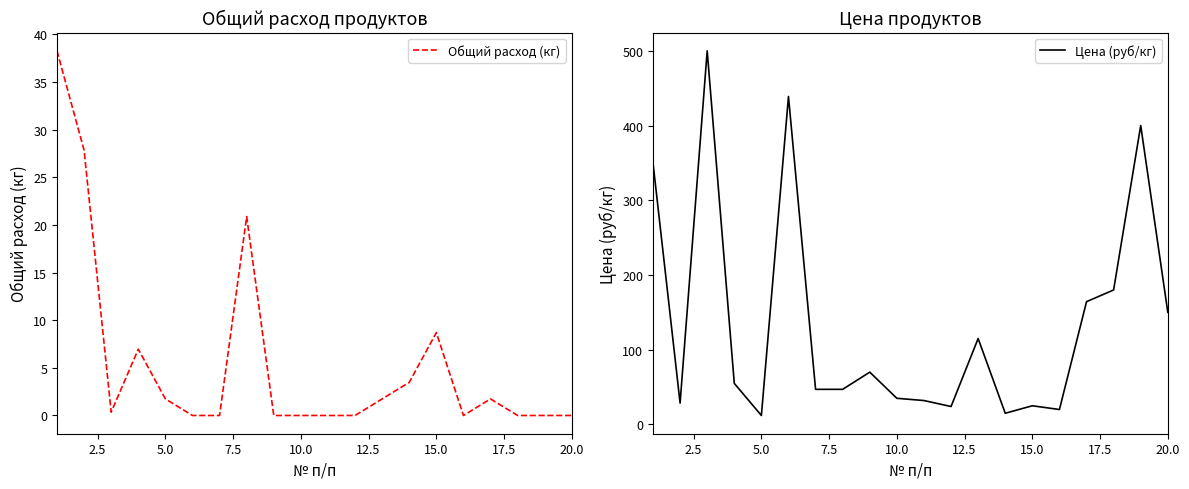

What is the difference between the maximum and minimum values in the Общий расход (кг) series?

38.3